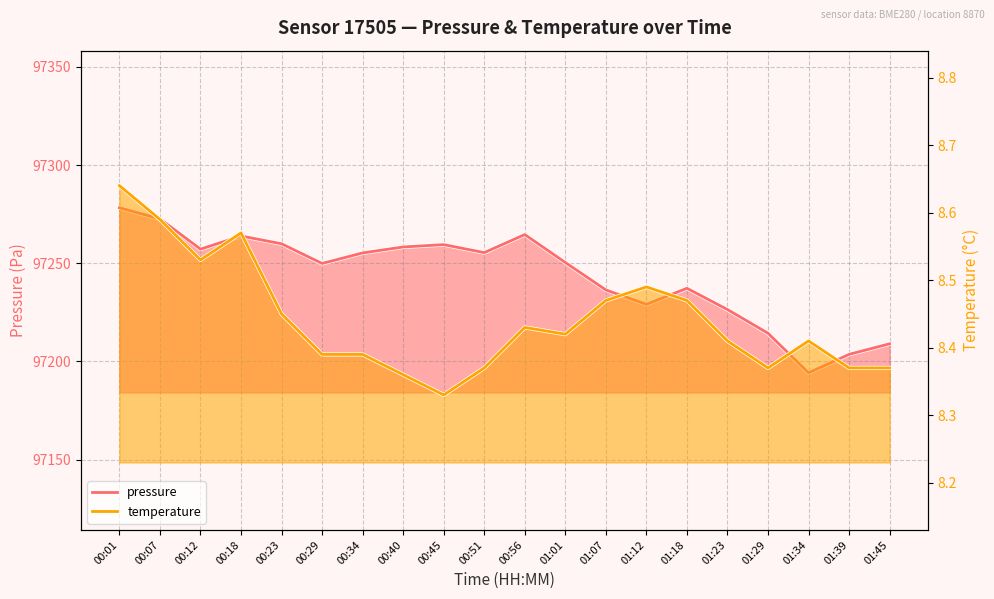

What is the minimum value shown in the chart?

8.3